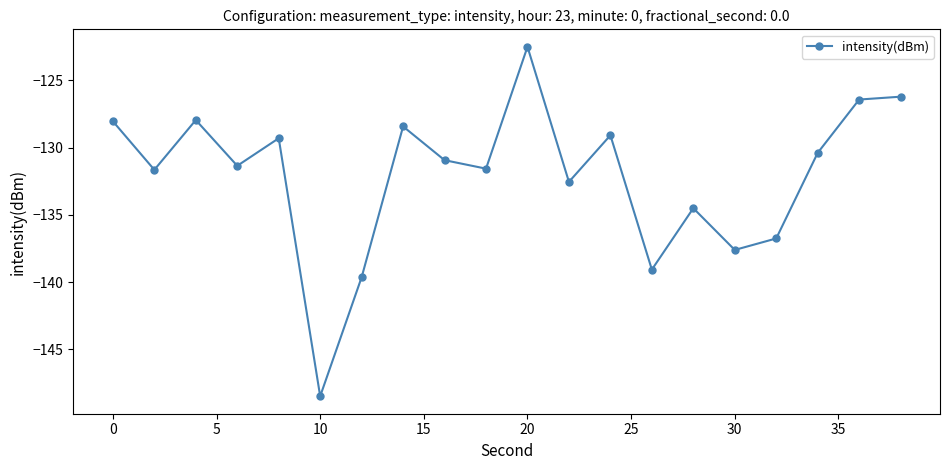

What is the difference between the maximum and minimum values?

26.0